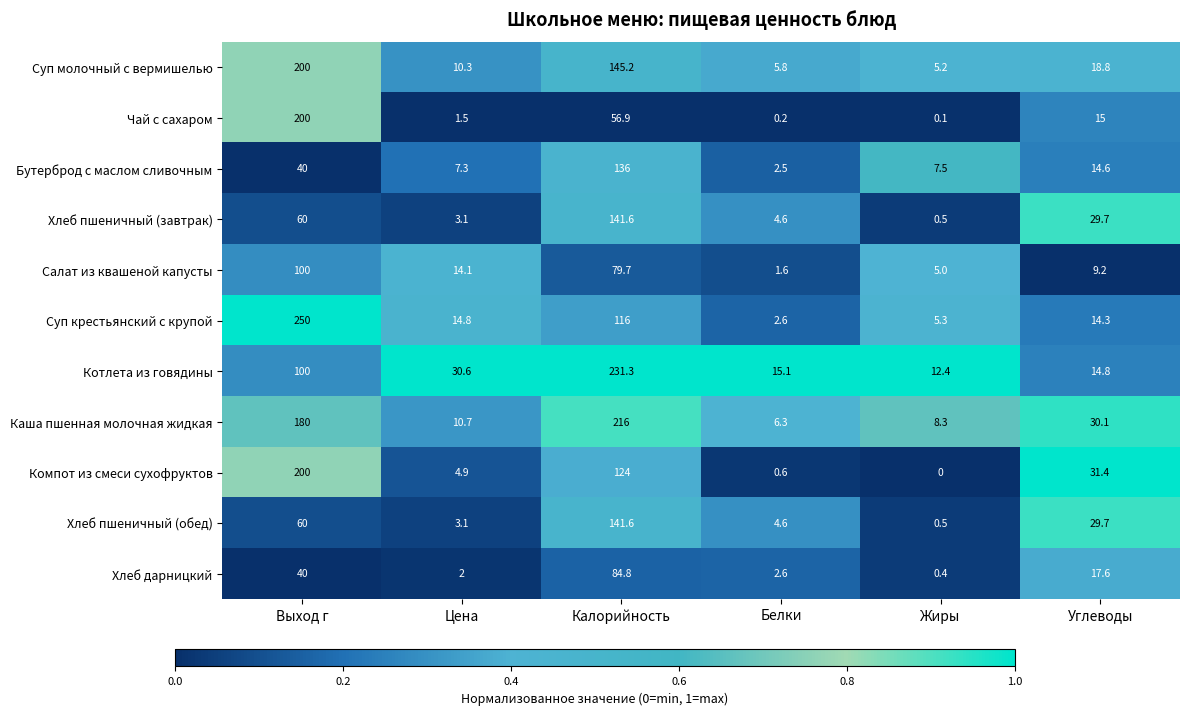

Is it true that Котлета из говядины equals 372.4 at Калорийность?

False